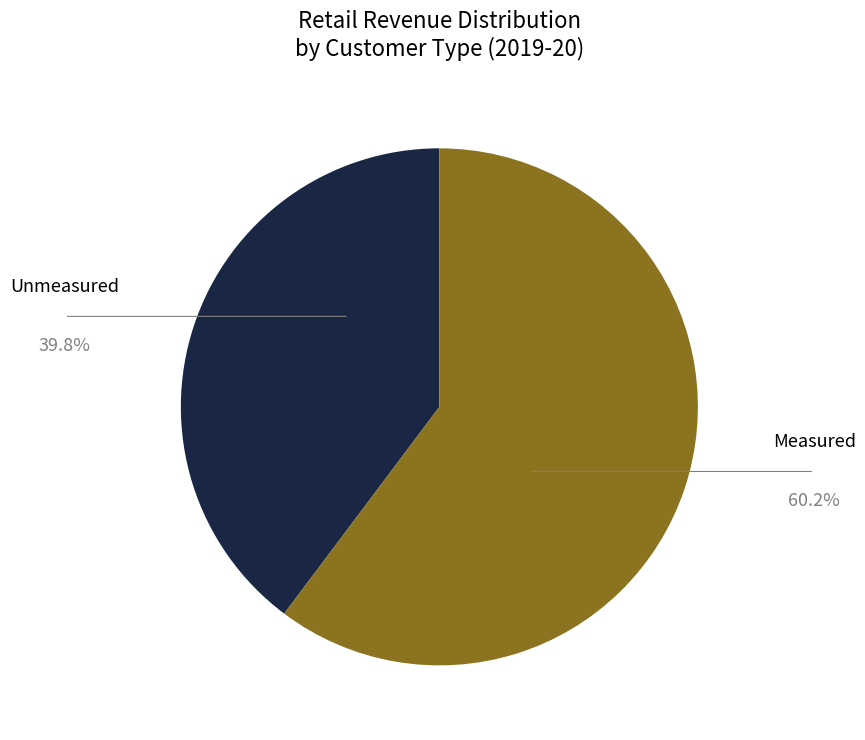

Which category accounts for the majority?

Measured